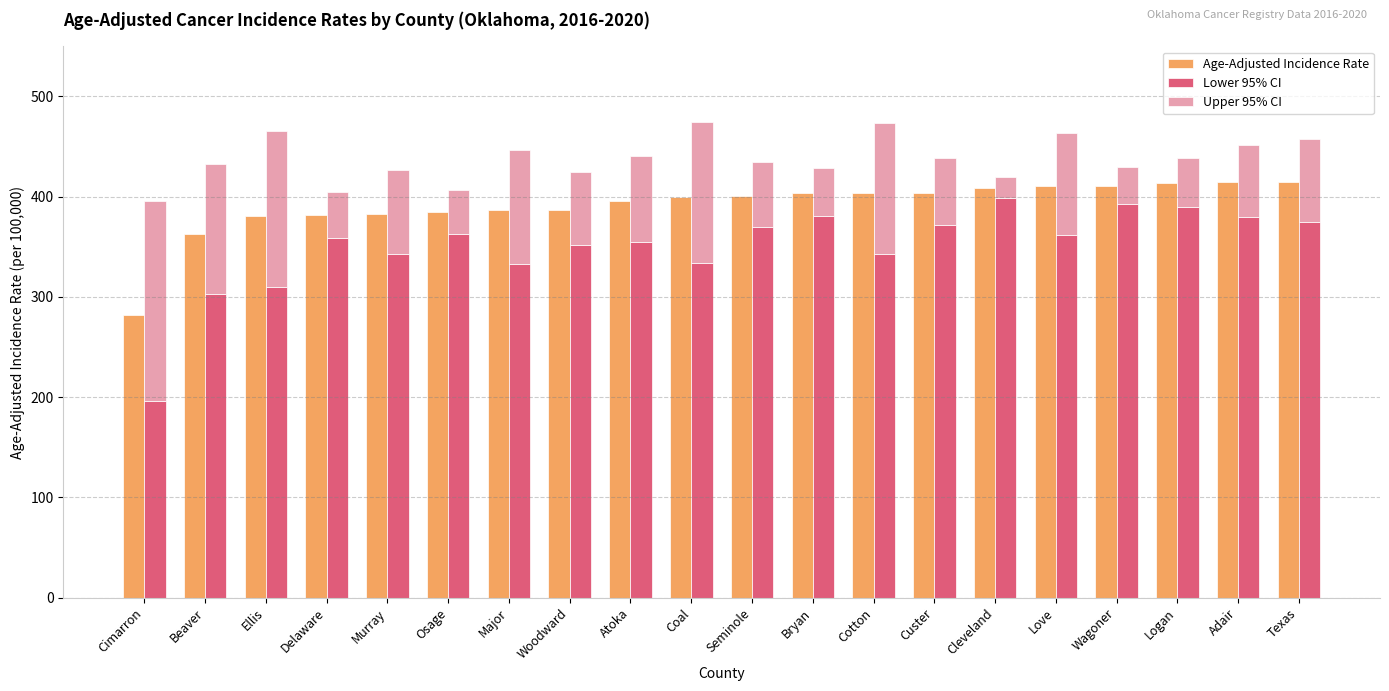

Which series has the largest range (max minus min)?

Lower 95% CI